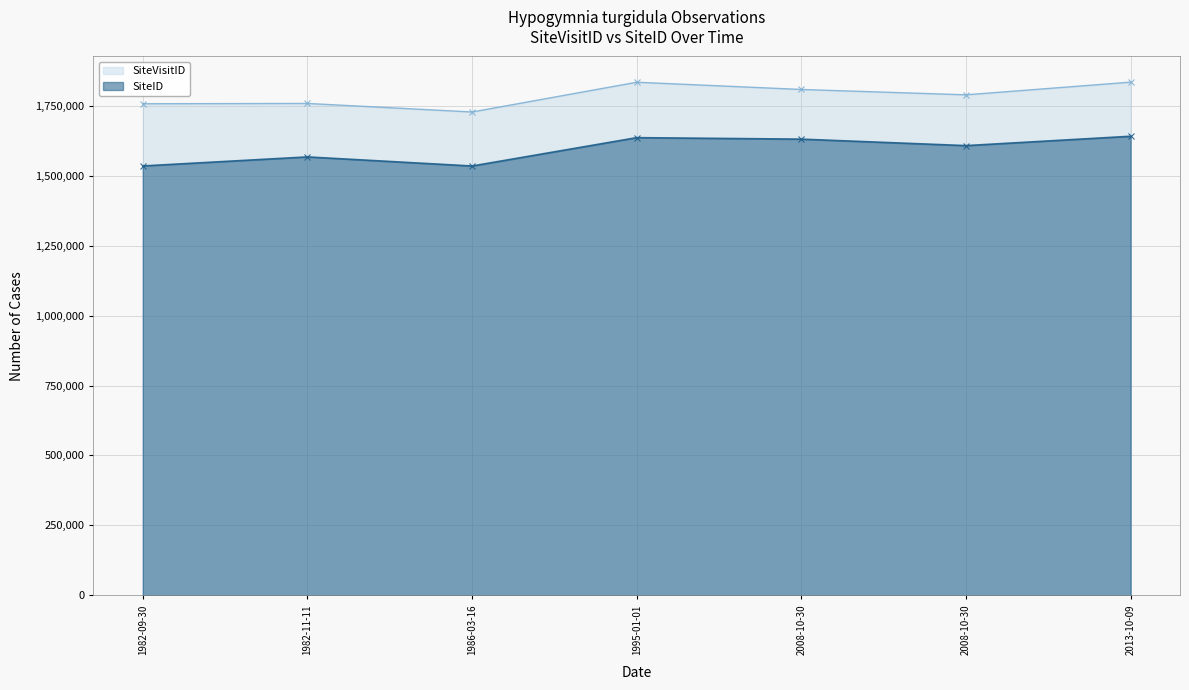

Rank the series at 1982-09-30 from lowest to highest value.

SiteID, SiteVisitID